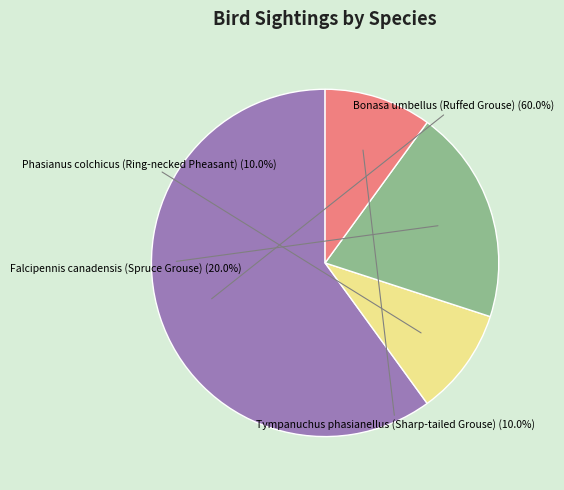

To the nearest percent, what is the average slice percentage?

25%